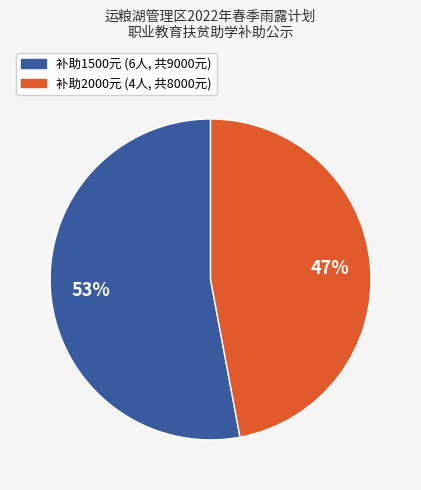

To the nearest percent, what is the average slice percentage?

50%